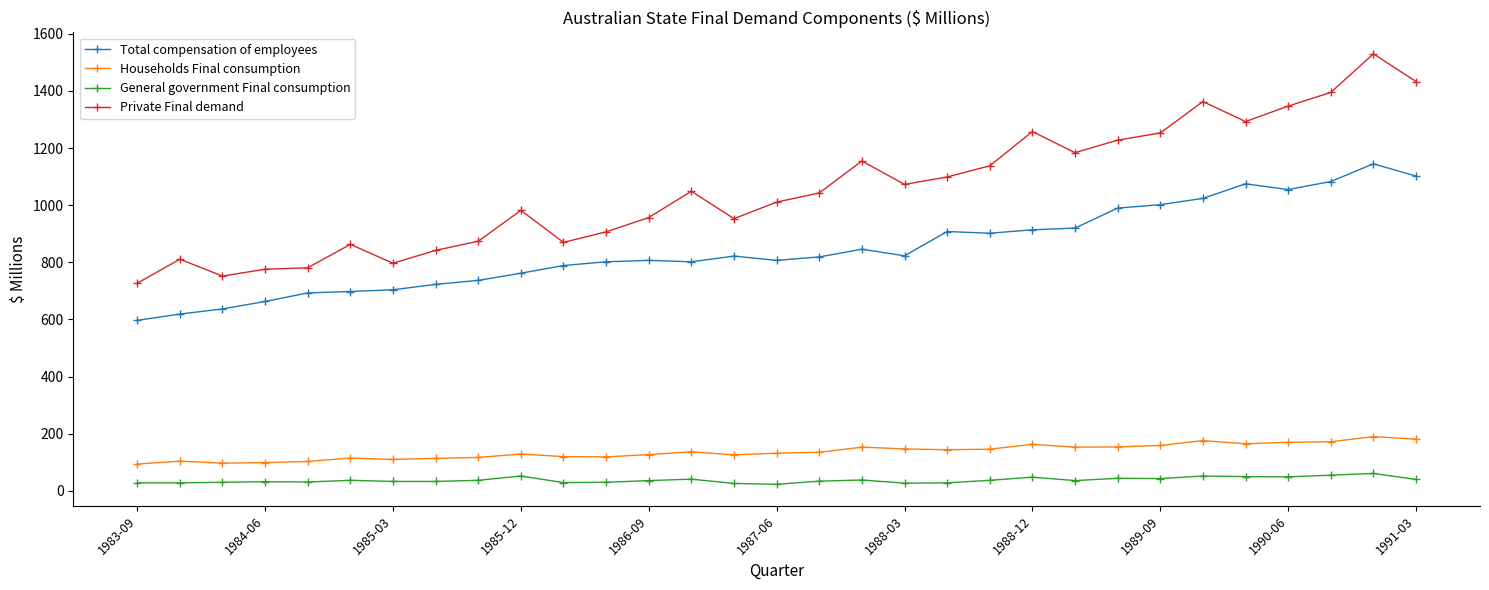

What is the highest value of the Households Final consumption series?

190